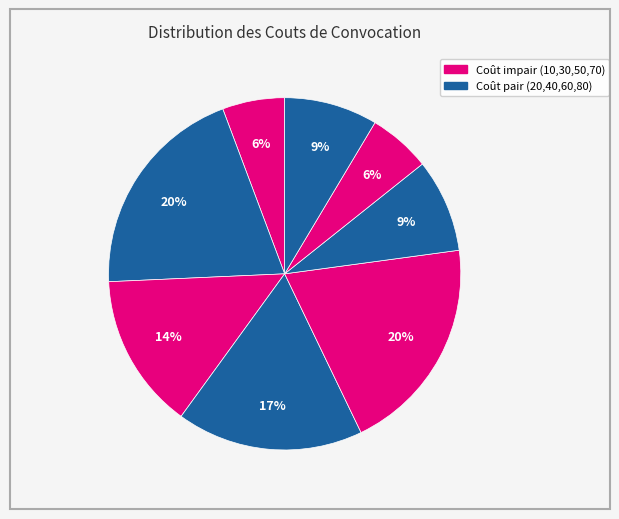

Which category has the biggest portion of the pie?

30